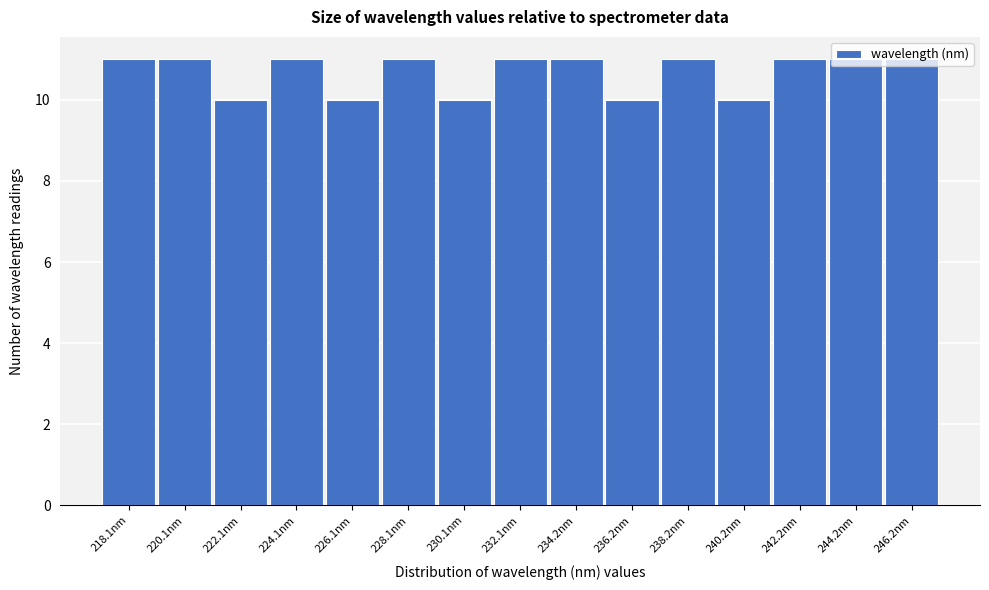

What is the sum of the values at 238.2nm and 230.1nm?

21